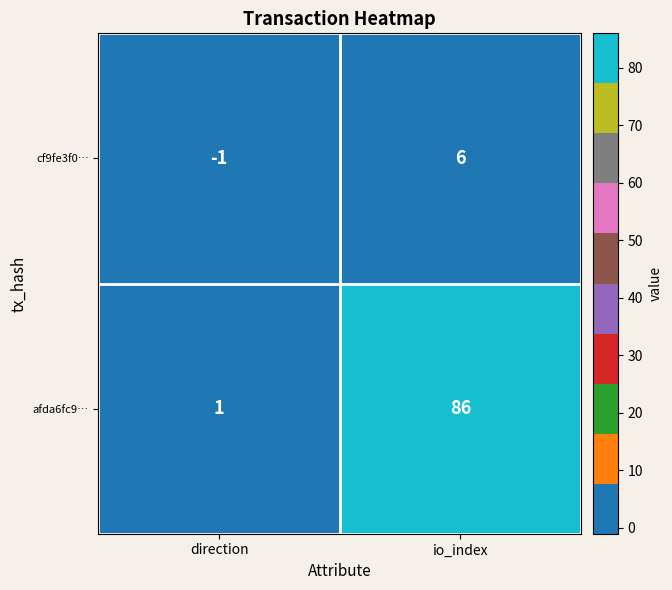

What is the average value of the afda6fc9… series?

44